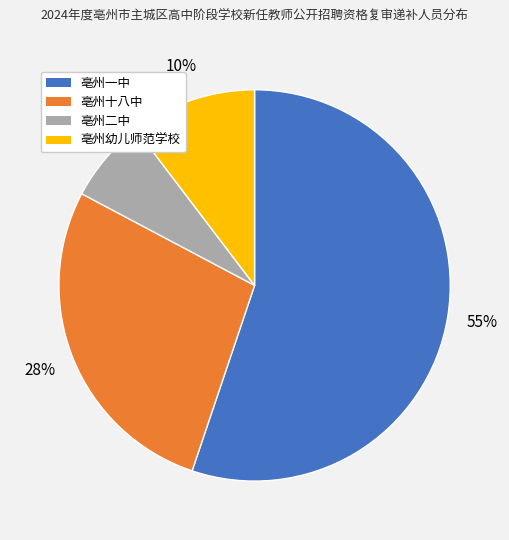

To the nearest percent, what is the combined percentage of 亳州十八中 and 亳州幼儿师范学校?

38%